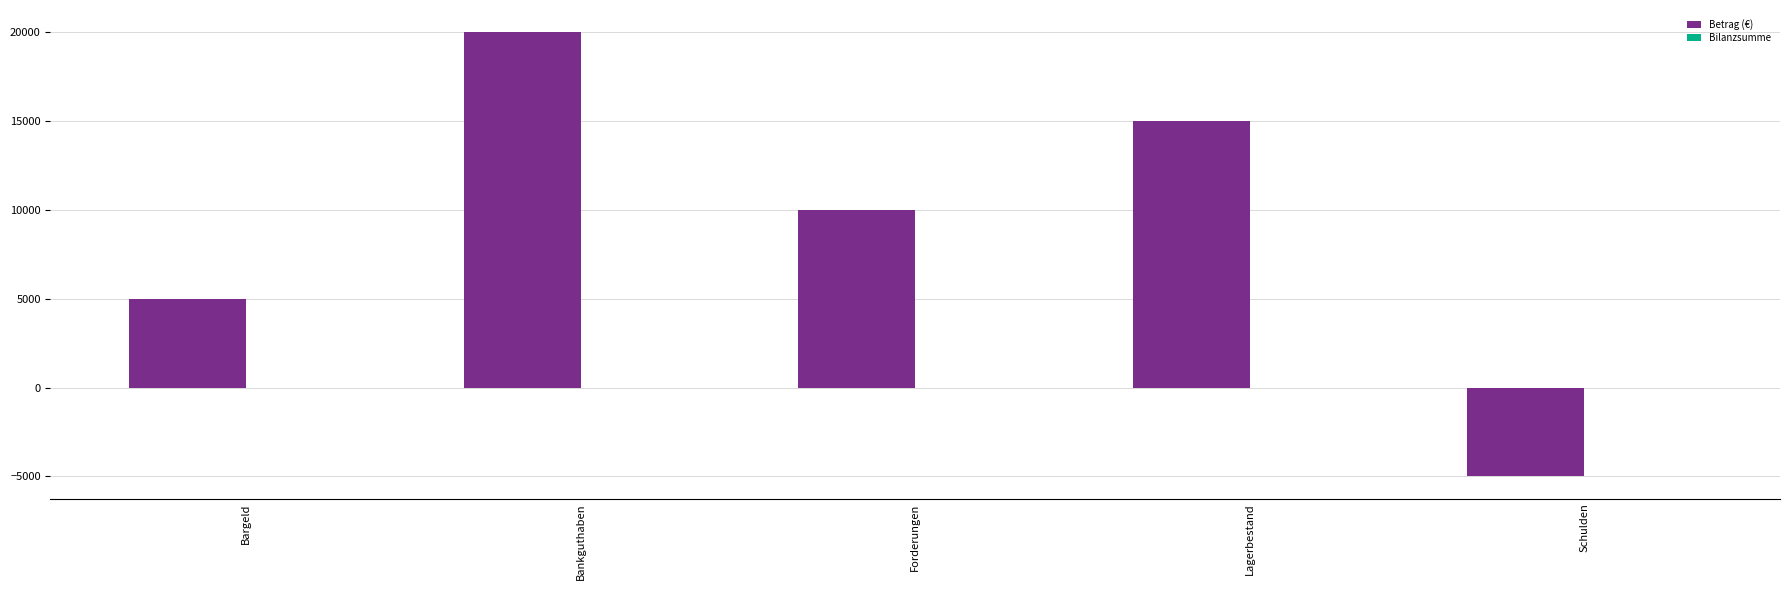

List the labels in order of value, largest first.

Bankguthaben, Lagerbestand, Forderungen, Bargeld, Schulden